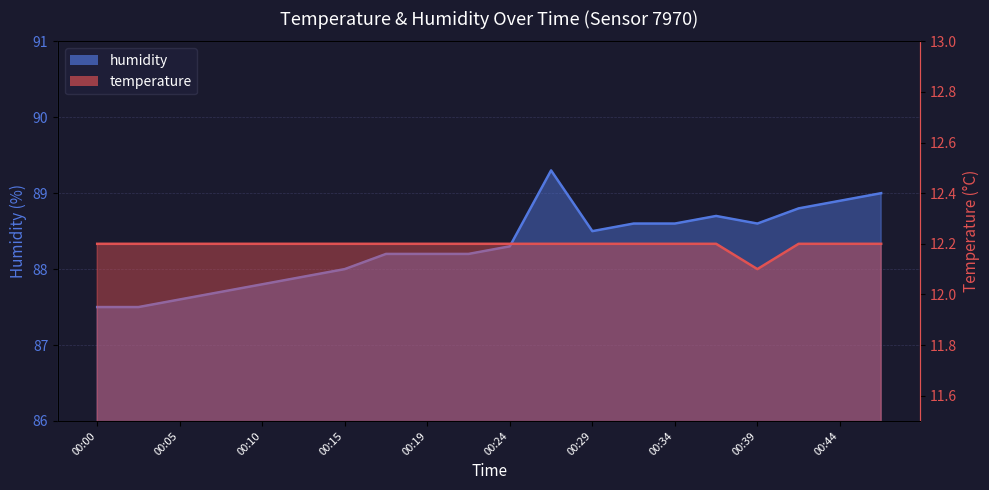

True or false: humidity and temperature intersect in this chart.

False